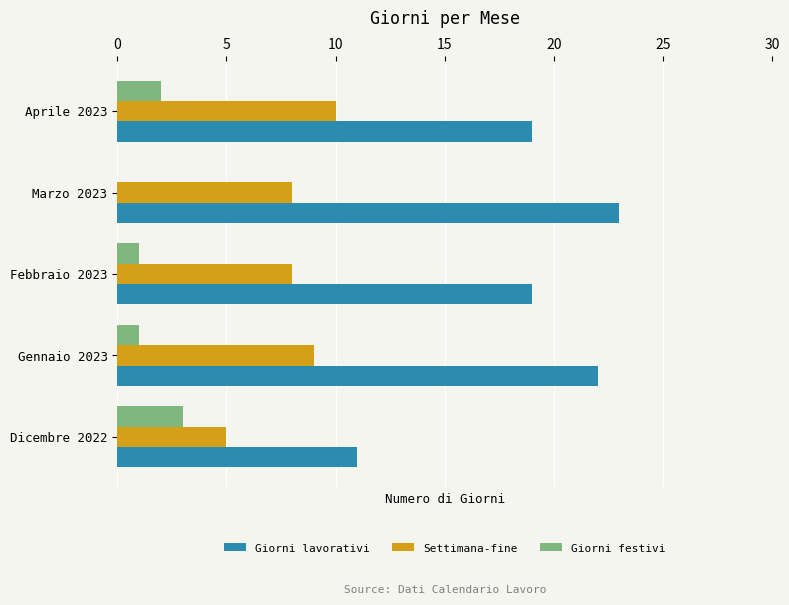

How many Settimana-fine values are between 8 and 9?

3